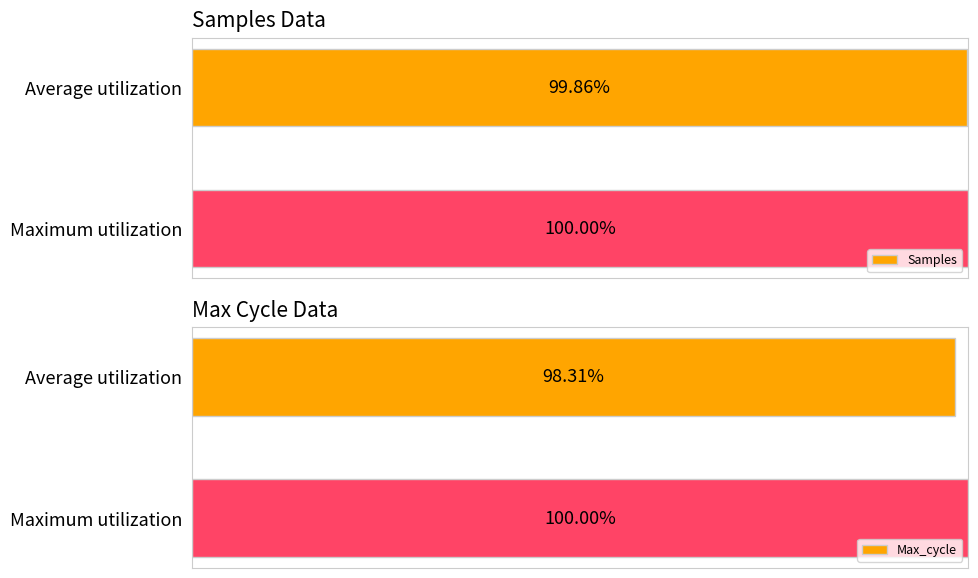

What is the highest value of the Max_cycle series?

100.0